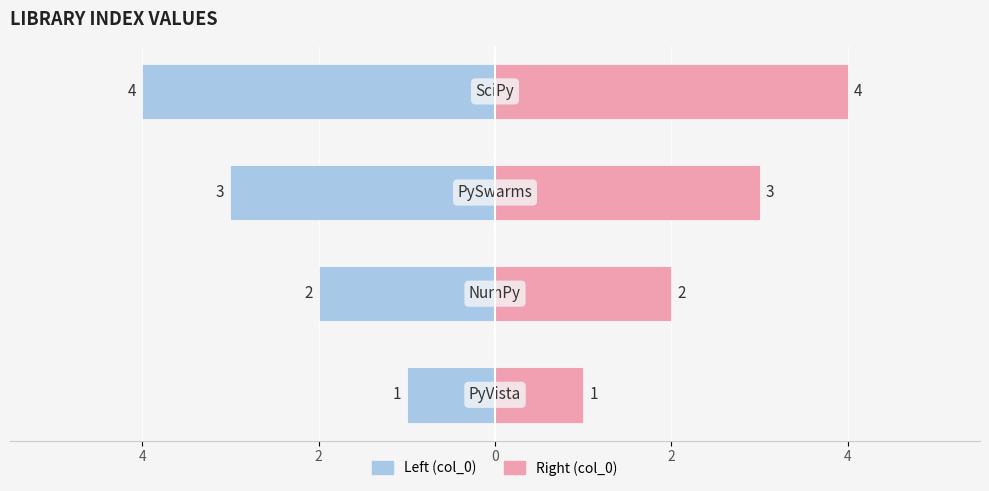

What is the maximum value for col_0 (right)?

4